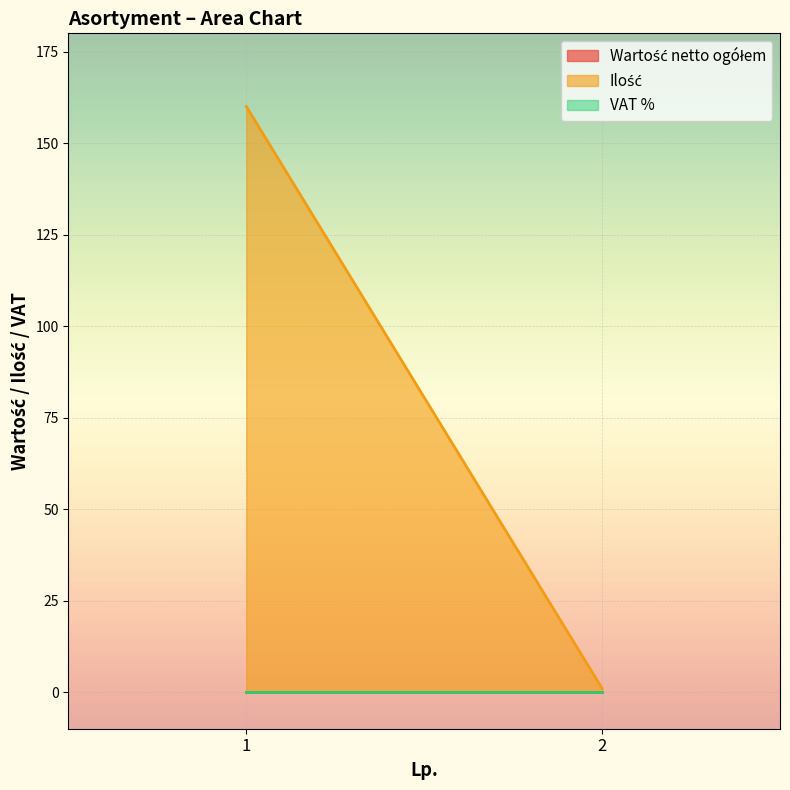

What is the value of the Ilość point at the 1st from the left?

160